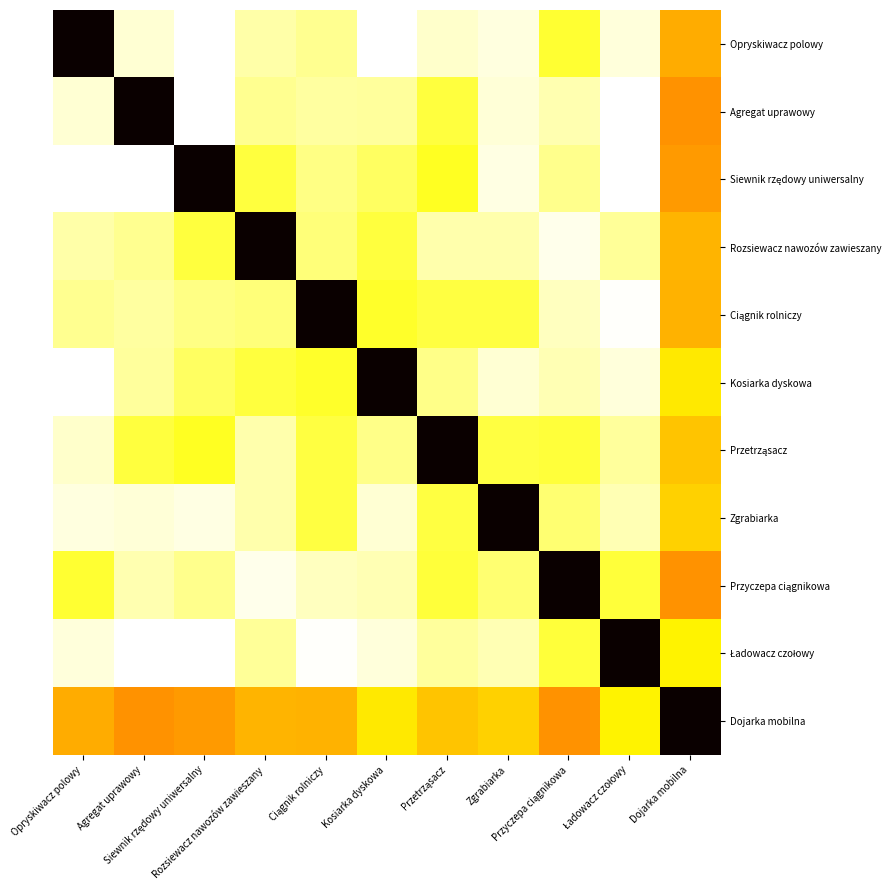

At which category does the chart reach its peak across all series?

Opryskiwacz polowy